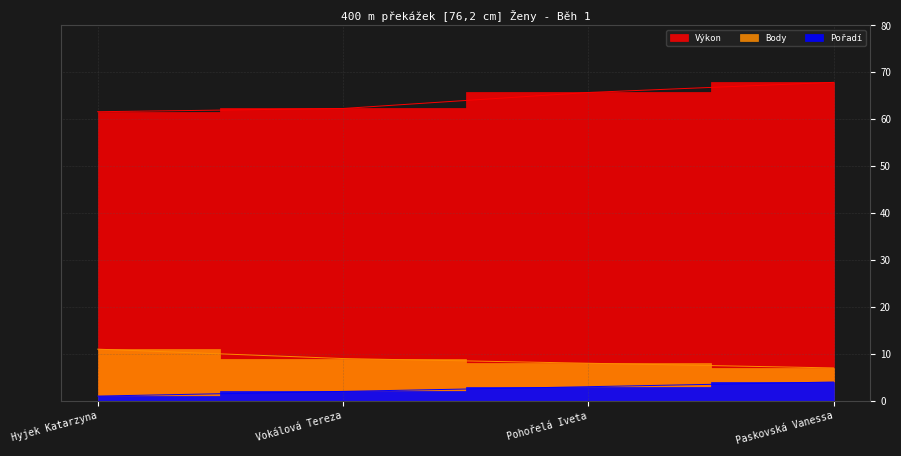

At how many categories does at least one series exceed 16?

4